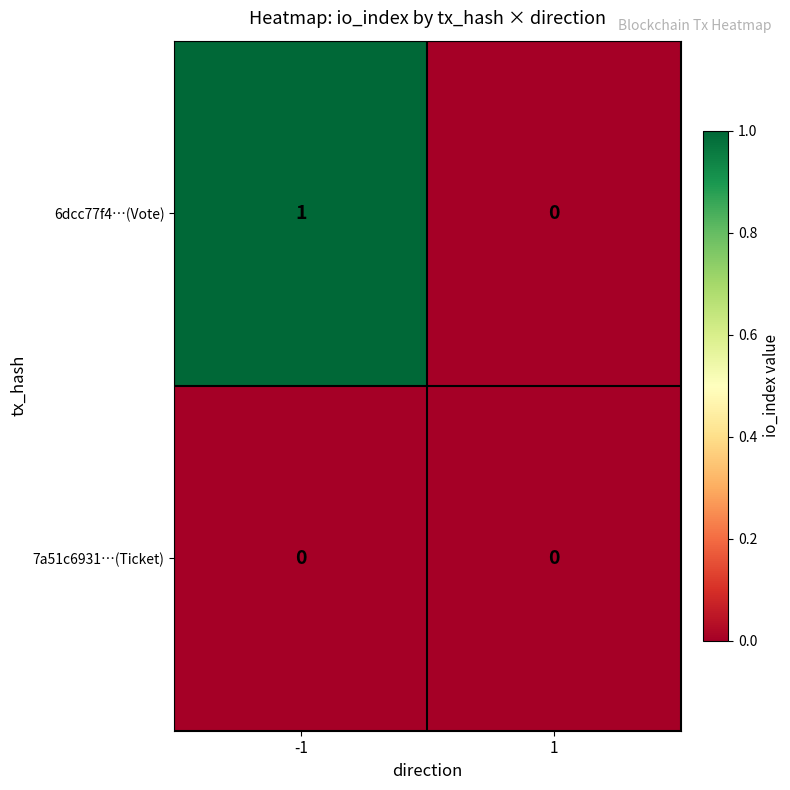

List the series in order of their overall mean, lowest first.

7a51c6931…(Ticket), 6dcc77f4…(Vote)